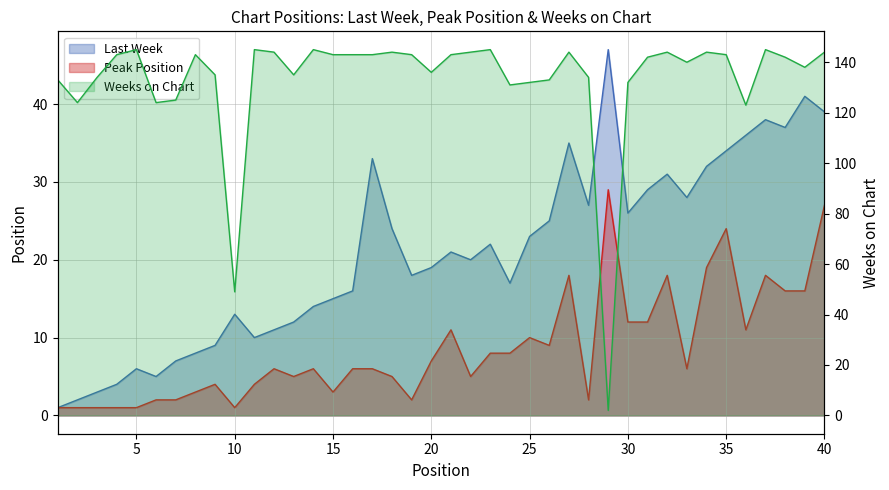

What is the maximum value shown in the chart?

145